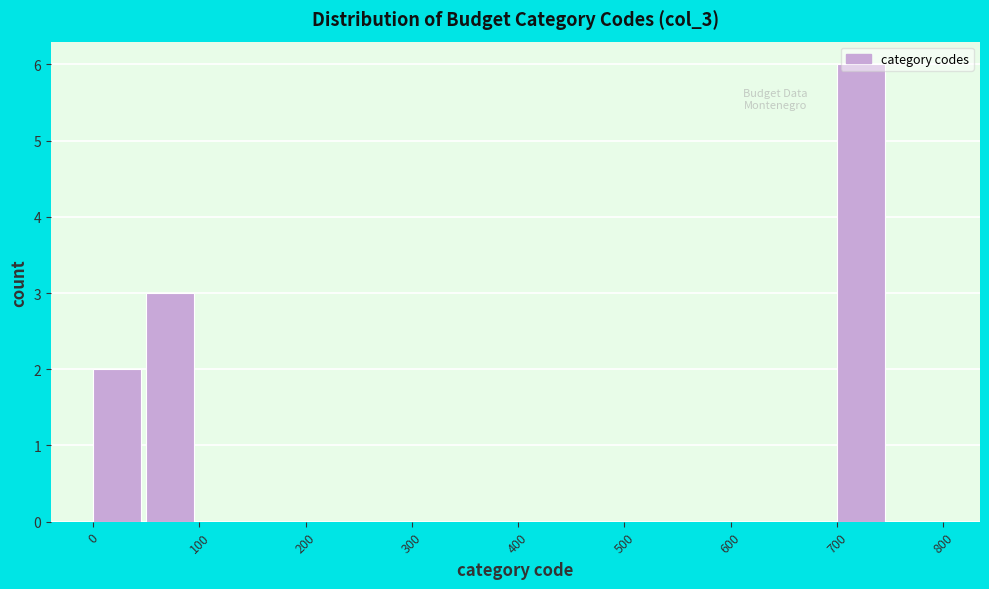

Reading left to right, list every bar in this chart as the range it spans on the x-axis followed by its height. The values are not printed on the chart, so give them approximately, as read against the axis.

0 to 50: 2
50 to 100: 3
100 to 150: 0
150 to 200: 0
200 to 250: 0
250 to 300: 0
300 to 350: 0
350 to 400: 0
400 to 450: 0
450 to 500: 0
500 to 550: 0
550 to 600: 0
600 to 650: 0
650 to 700: 0
700 to 750: 6
750 to 800: 0